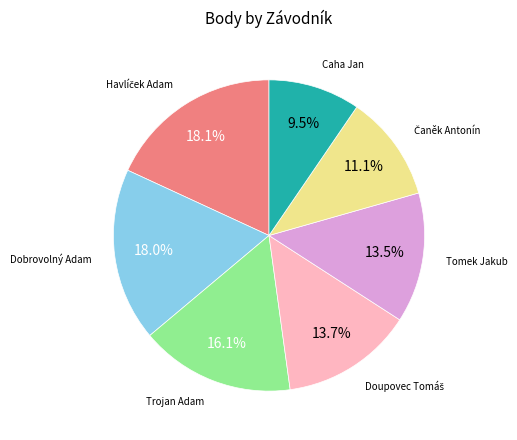

How many slices are in this pie chart?

7